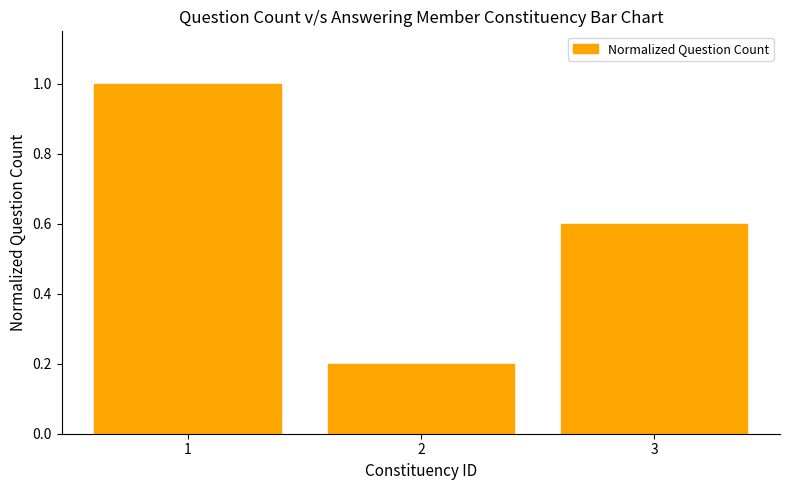

List the labels in order of value, largest first.

1, 3, 2